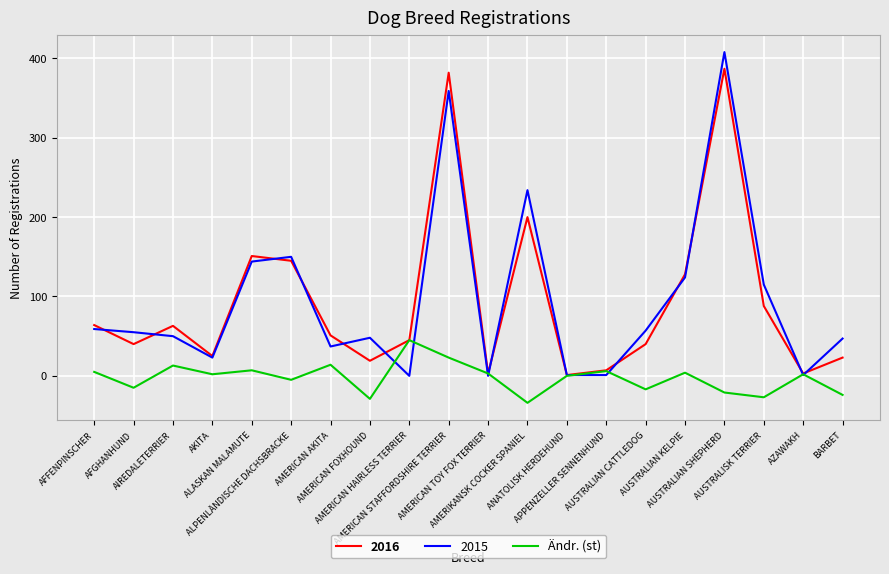

Count the number of data series in this chart.

3